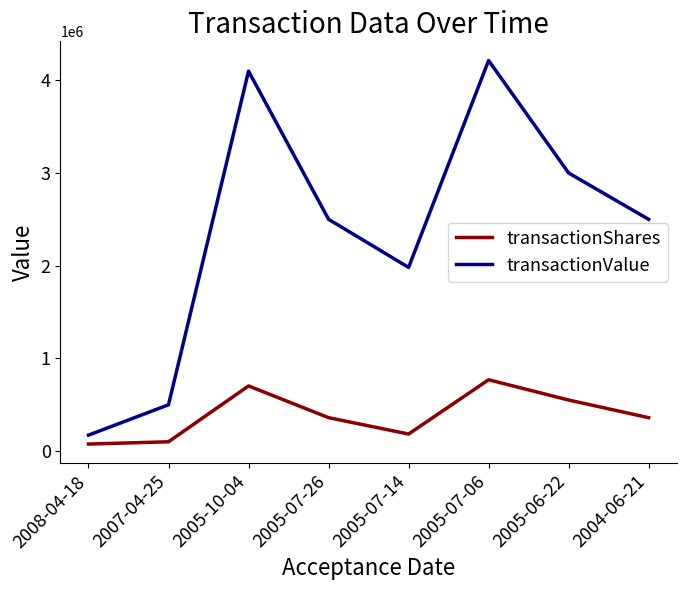

True or false: transactionValue has a value of 4100002 at 2005-10-04.

True